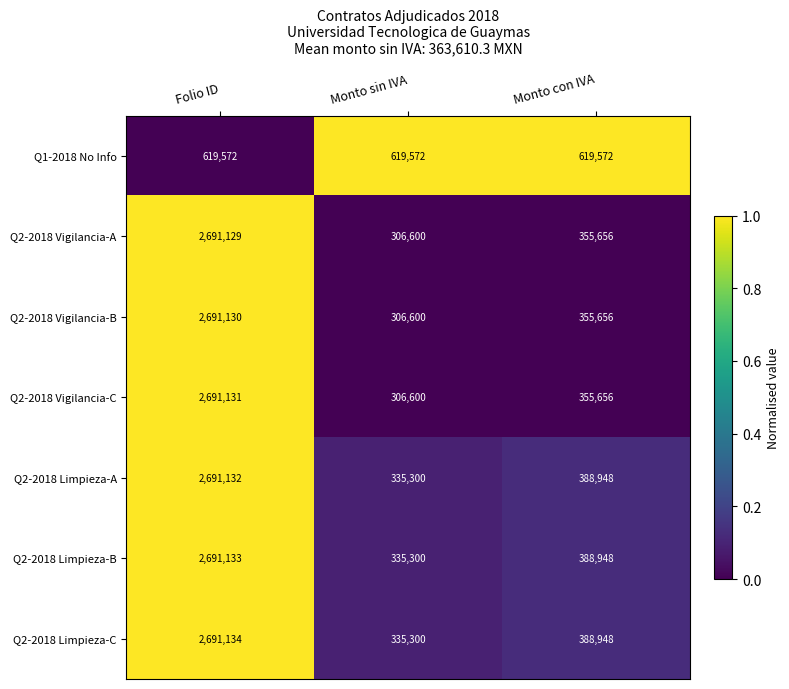

What is the average value of the Q2-2018 Vigilancia-A series?

1117795